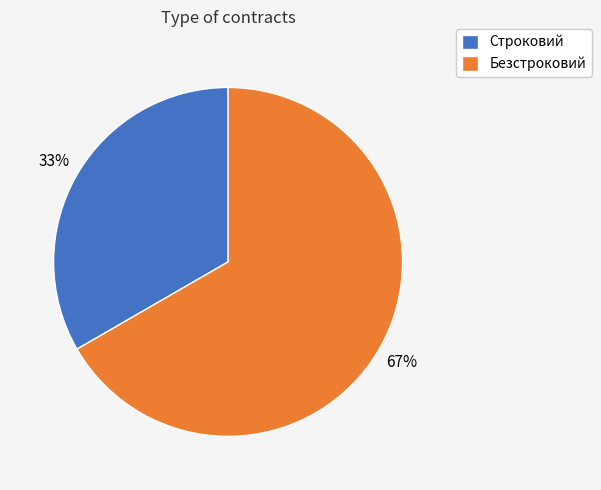

Between Безстроковий and Строковий, which is larger?

Безстроковий